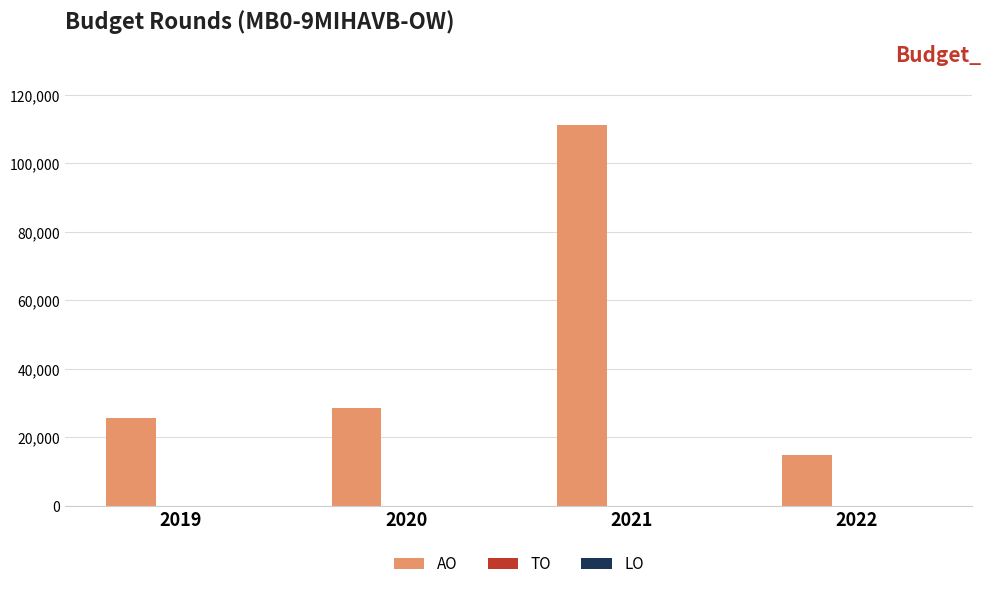

Are the bars grouped side by side (vs. stacked)?

No